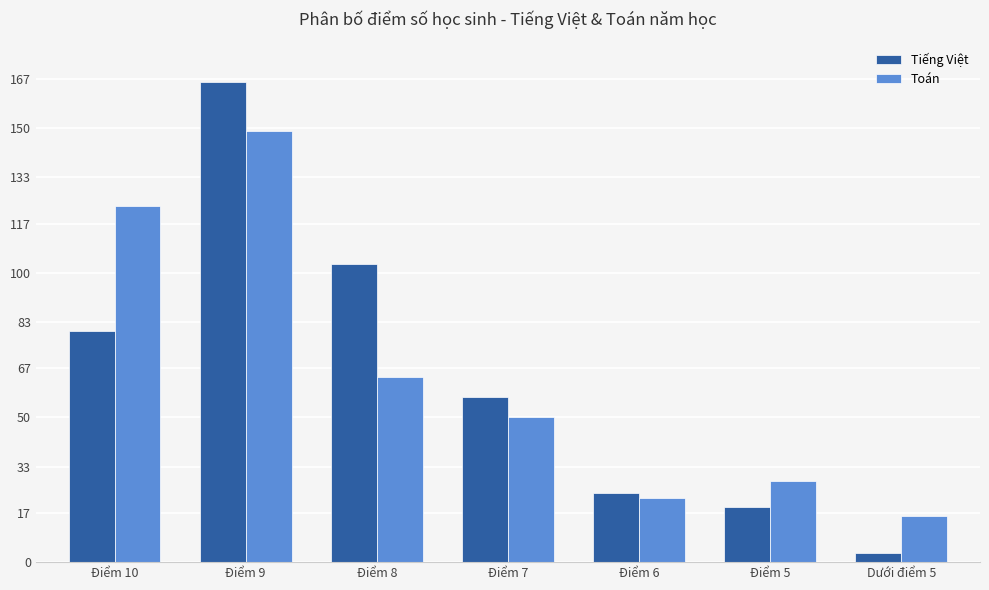

Does the chart contain any negative values?

No